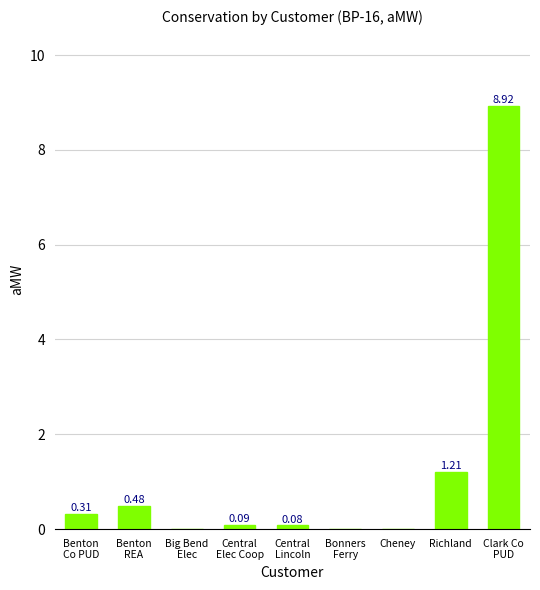

At which label is the value closest to 4?

Richland